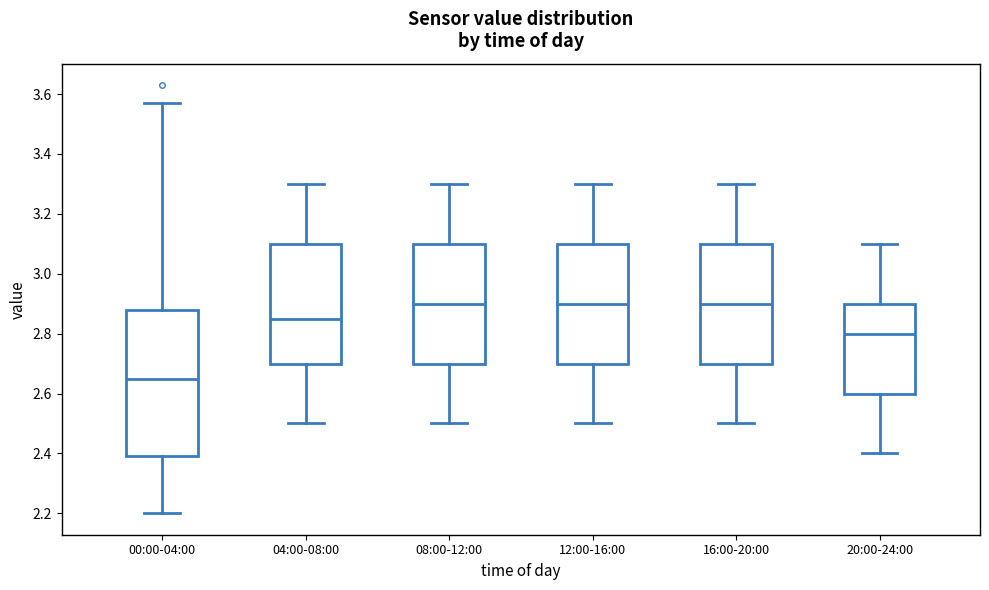

Where does the upper whisker of the box for 12:00-16:00 end on the y-axis? The values are not printed on the chart, so give them approximately, as read against the axis.

3.30